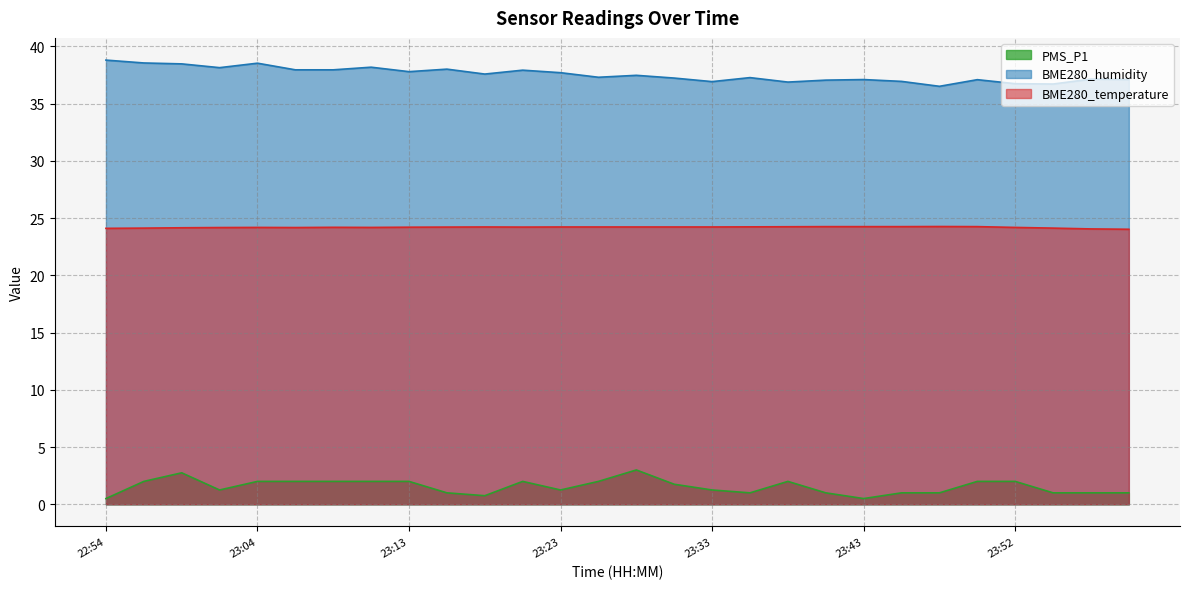

What is the average value of the BME280_temperature series?

24.2